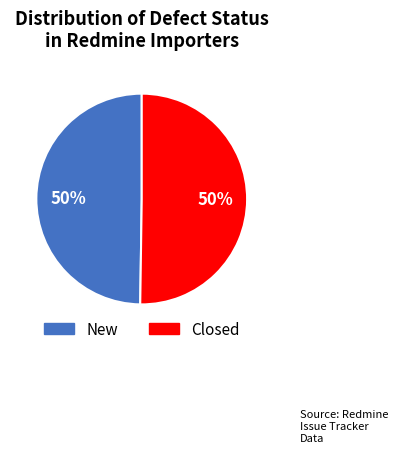

How many slices are in this pie chart?

2